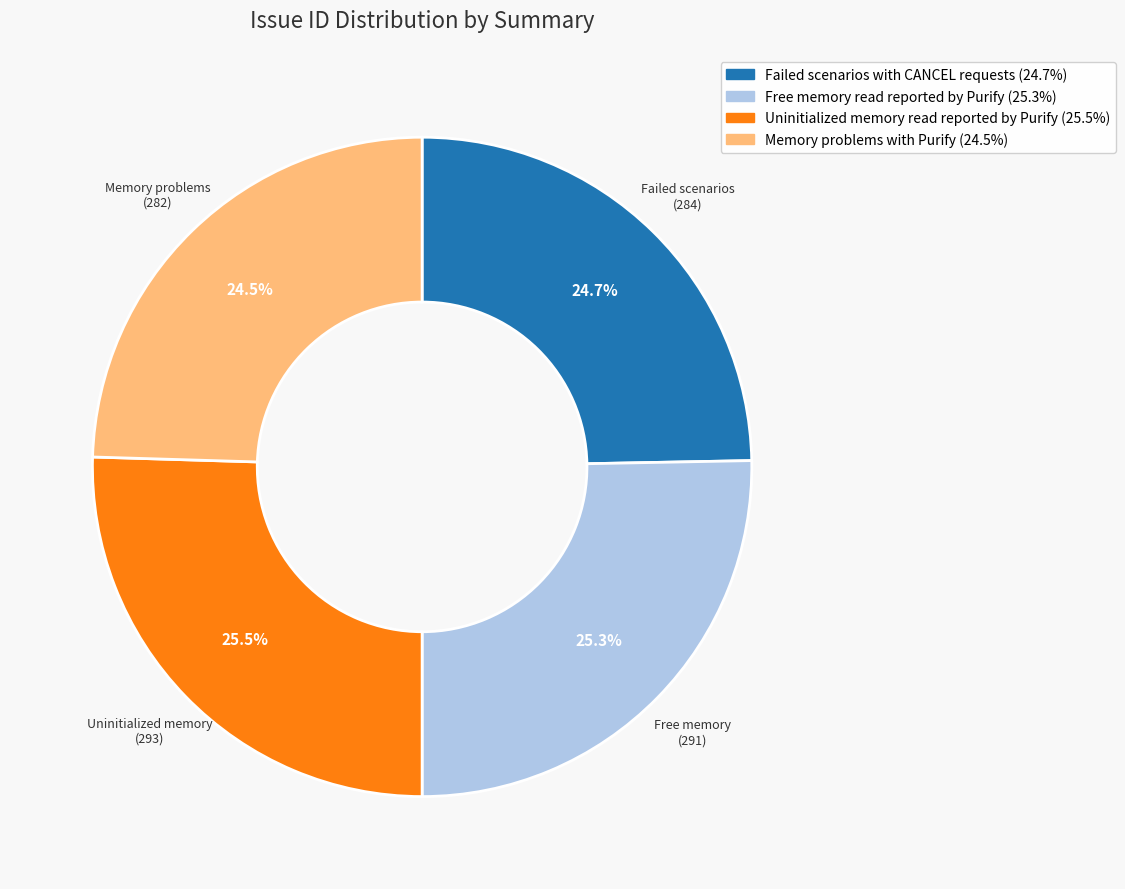

Approximately how many times larger is the value at Memory problems with Purify compared to Uninitialized memory read reported by Purify?

1.0